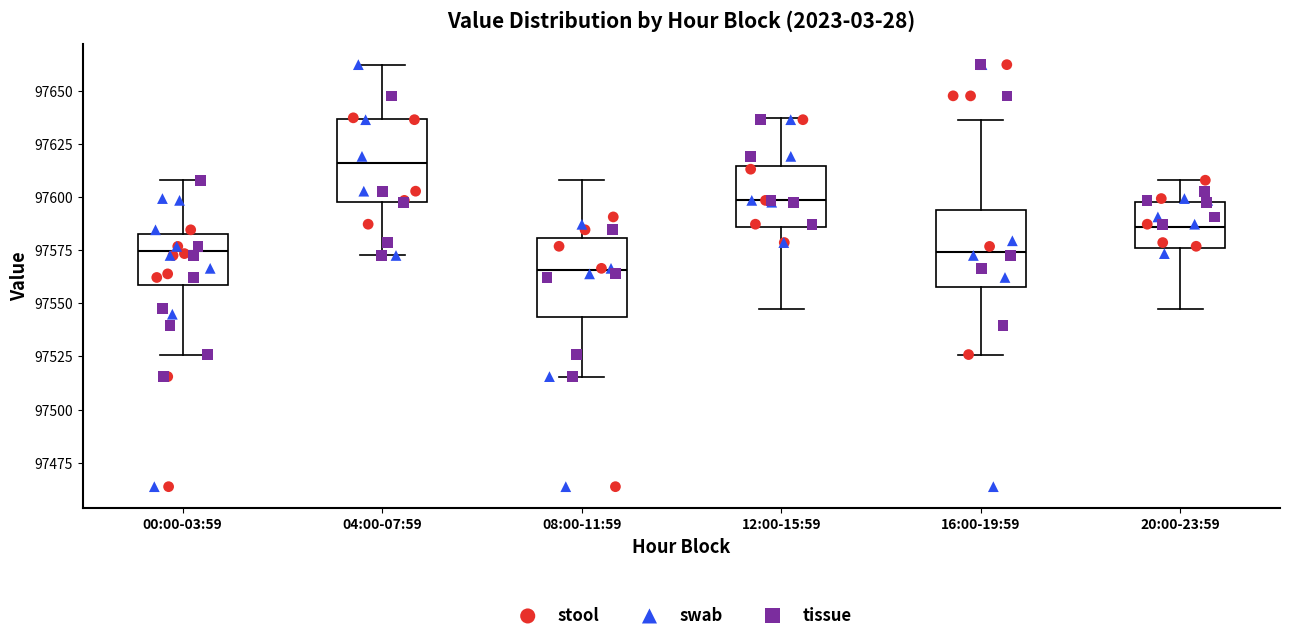

Reading left to right, transcribe this box plot: for each box, give where its median line is, the range the box spans, and where its two whiskers end, as read against the y-axis. The values are not printed on the chart, so give them approximately, as read against the axis.

00:00-03:59: median 97575, box 97560 to 97585, whiskers 97525 to 97610
04:00-07:59: median 97615, box 97595 to 97635, whiskers 97570 to 97660
08:00-11:59: median 97565, box 97545 to 97580, whiskers 97515 to 97610
12:00-15:59: median 97600, box 97585 to 97615, whiskers 97545 to 97635
16:00-19:59: median 97575, box 97560 to 97595, whiskers 97525 to 97635
20:00-23:59: median 97585, box 97575 to 97600, whiskers 97545 to 97610